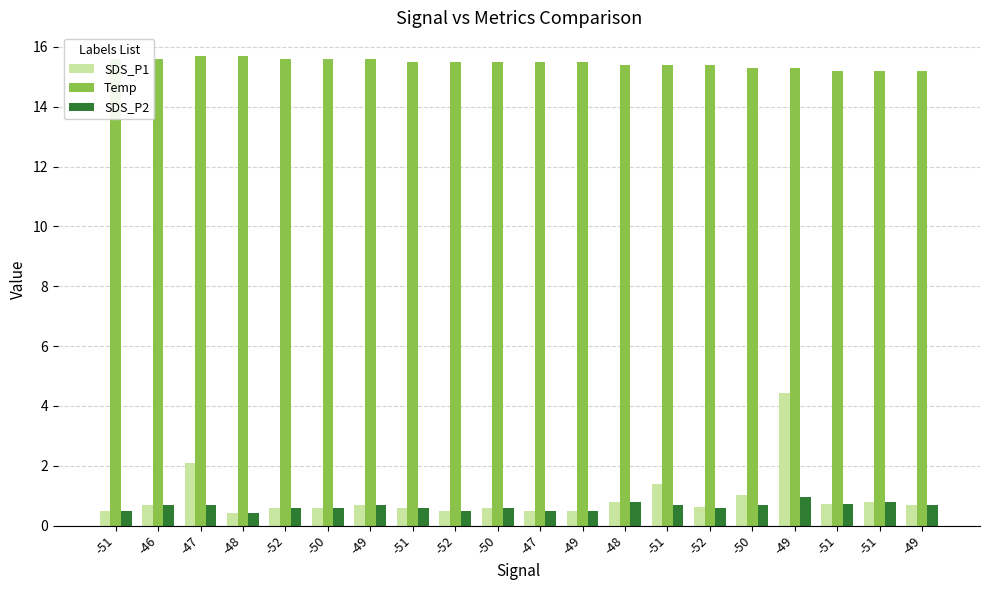

Which has a higher value, -50 or -50?

-50